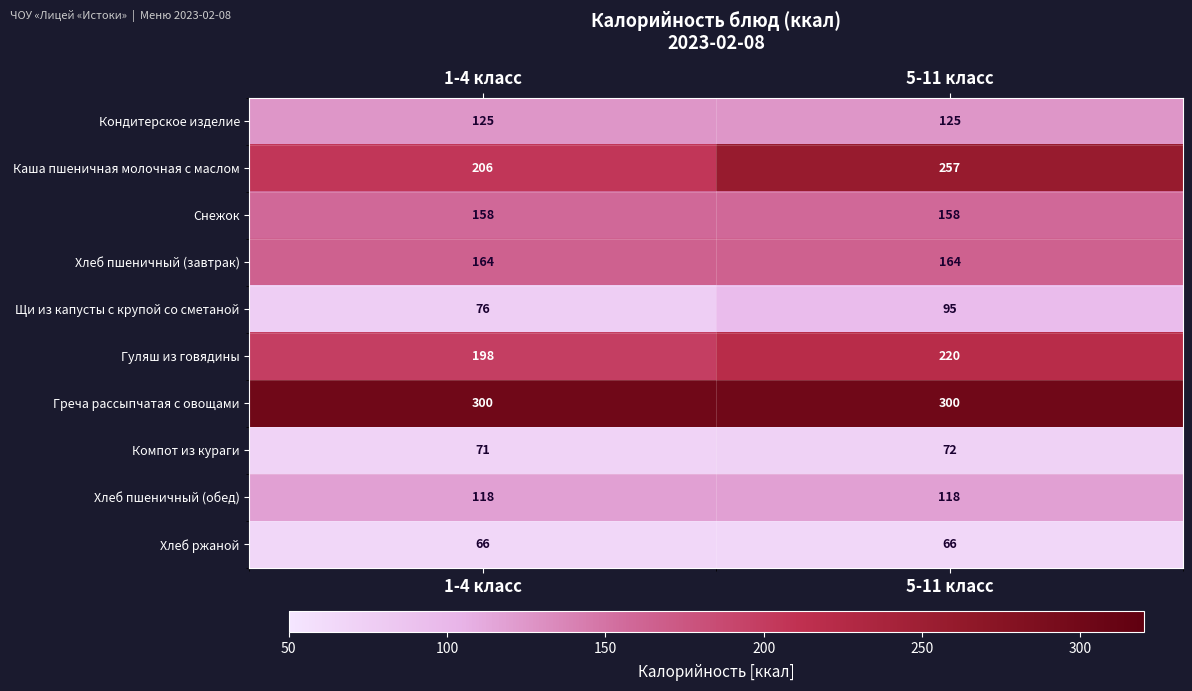

How many data points does each series have?

2